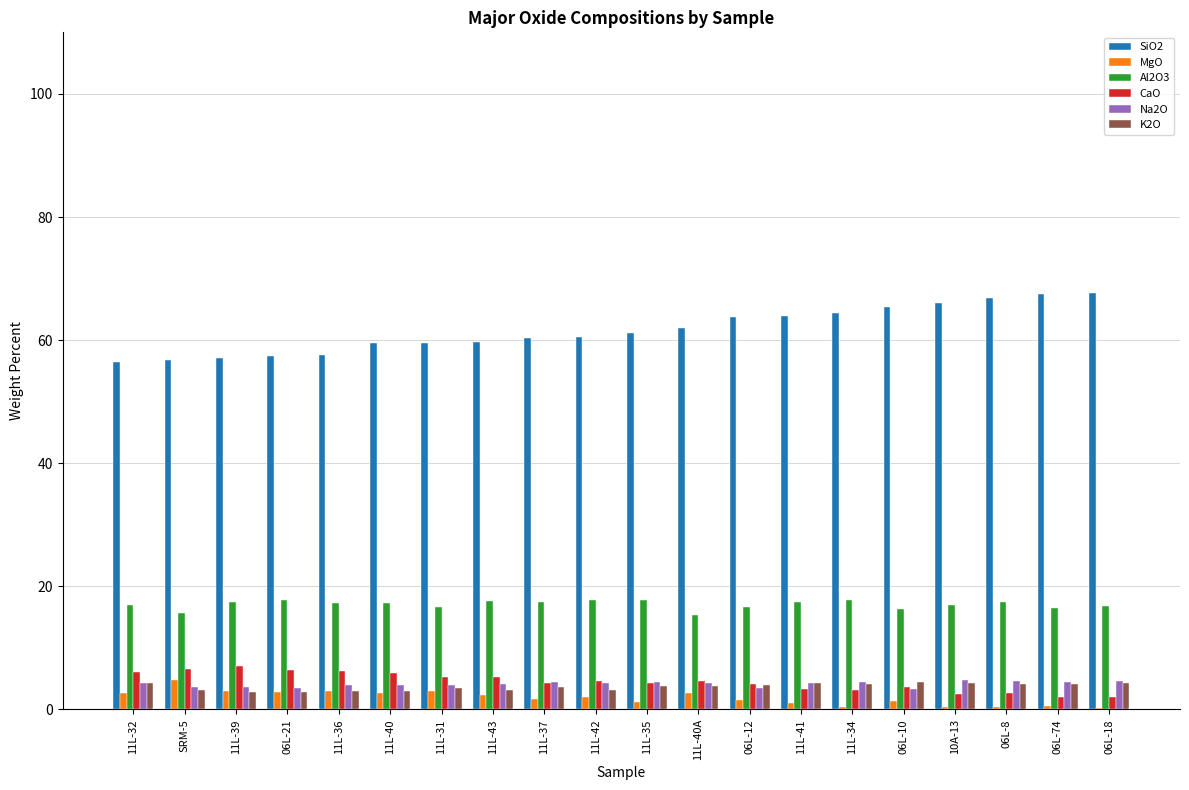

The SiO2 series shows 56.8 at SRM-5. True or false?

True